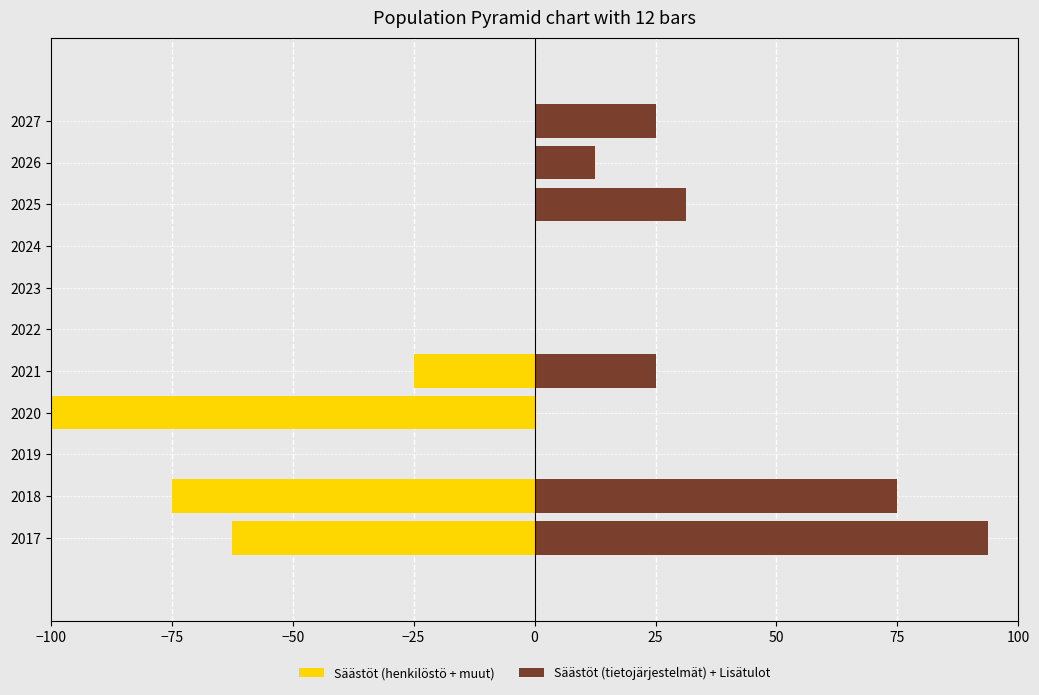

Read the Säästöt (tietojärjestelmät) + Lisätulot value at 2018.

75.0